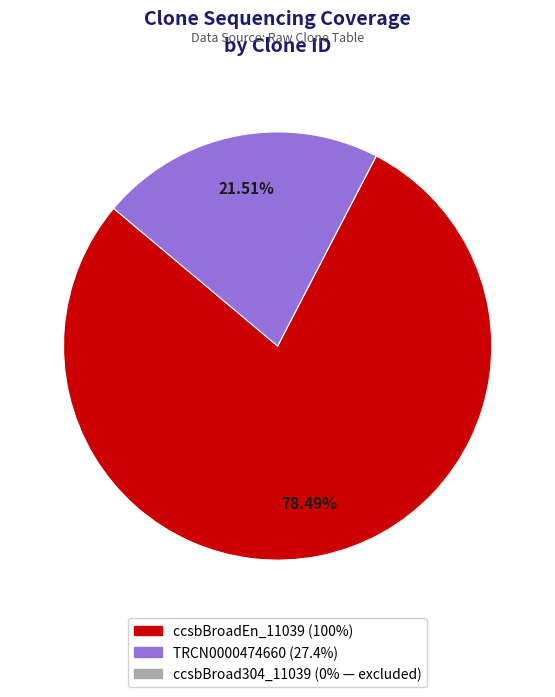

Is there any slice that represents more than half of the pie?

Yes